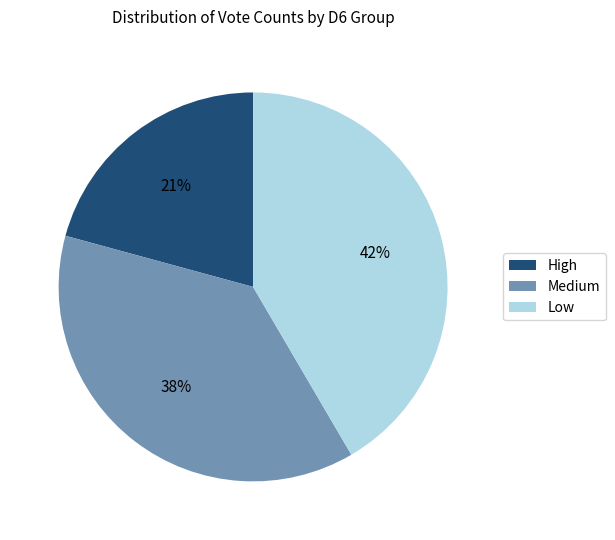

Combined, do Medium and Low account for over 50%?

Yes